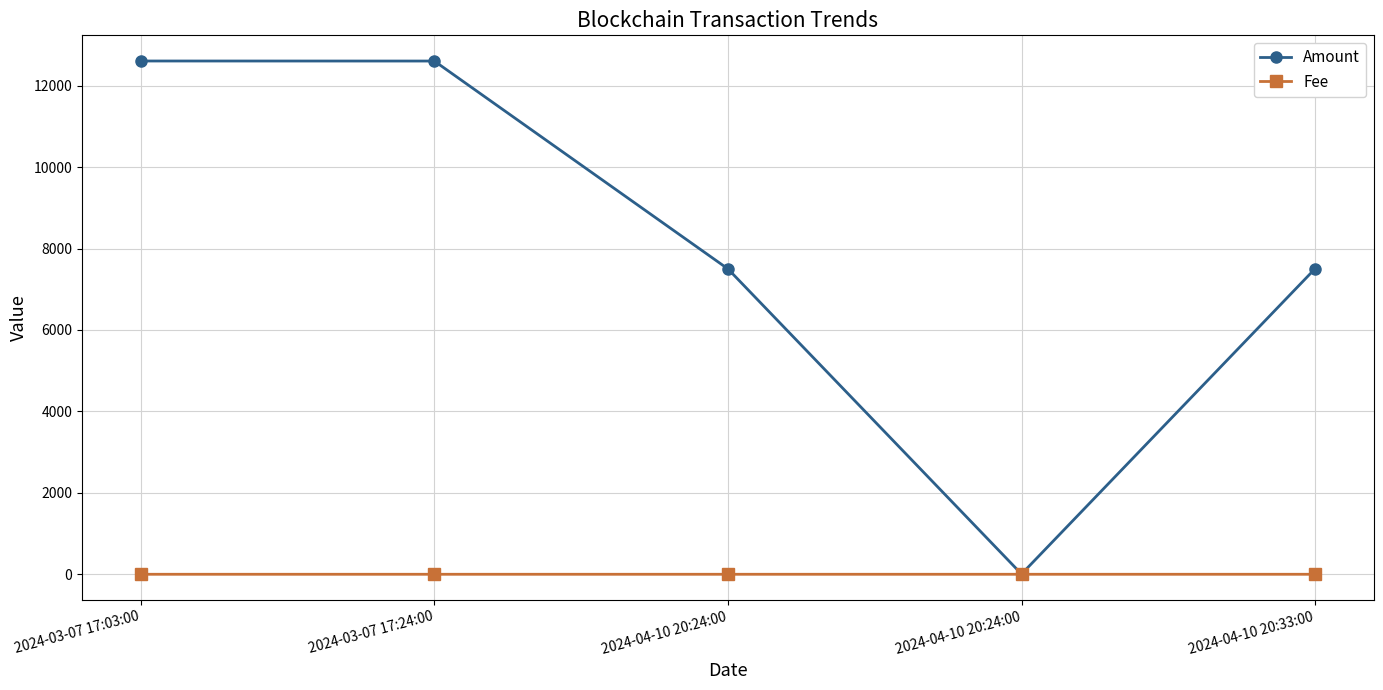

How many lines are shown in the chart?

2